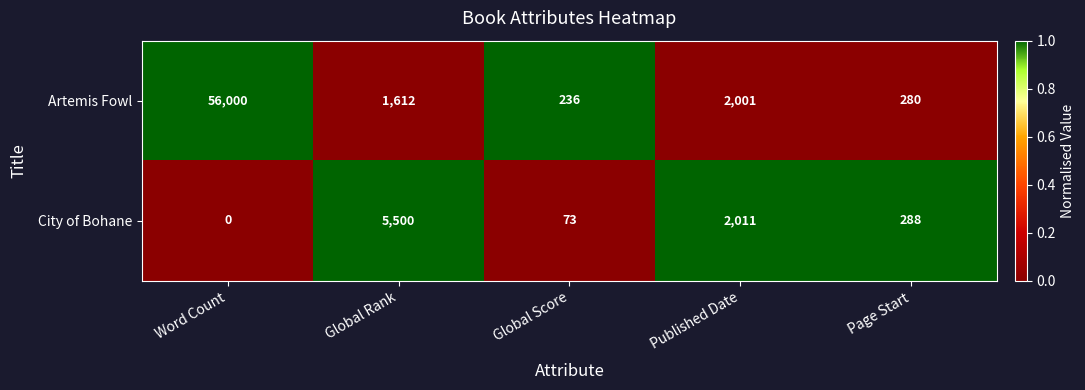

Which series has the largest range (max minus min)?

Artemis Fowl